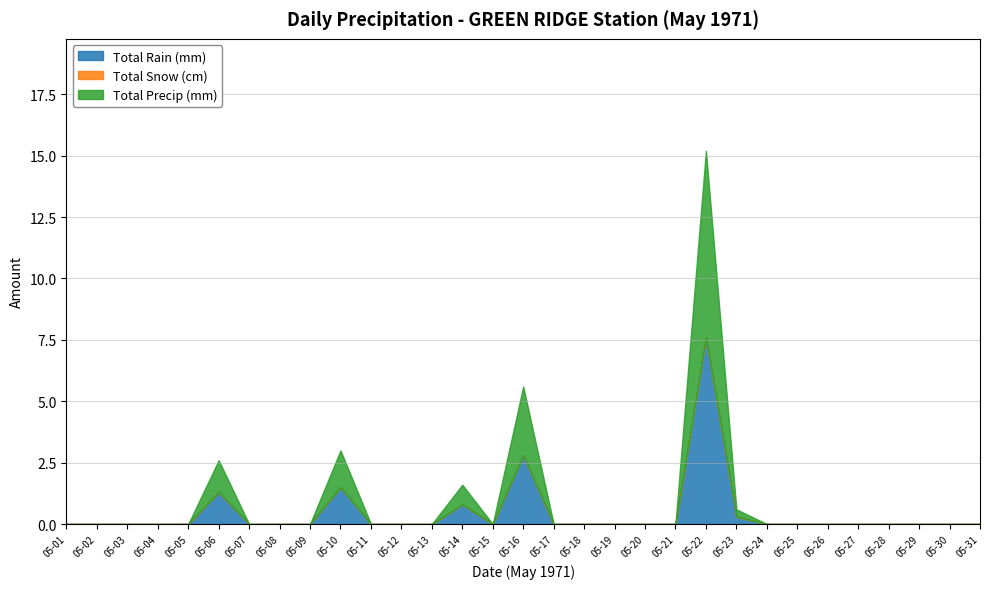

What is the difference between the maximum and minimum values in the Total Precip (mm) series?

7.6